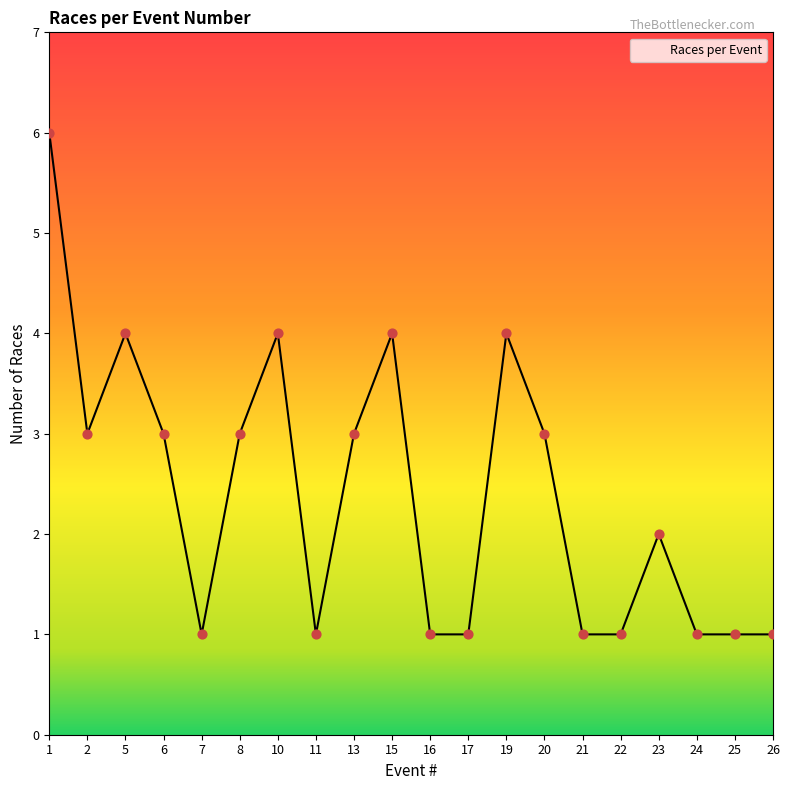

What is the change in value from 1 to 10?

-2